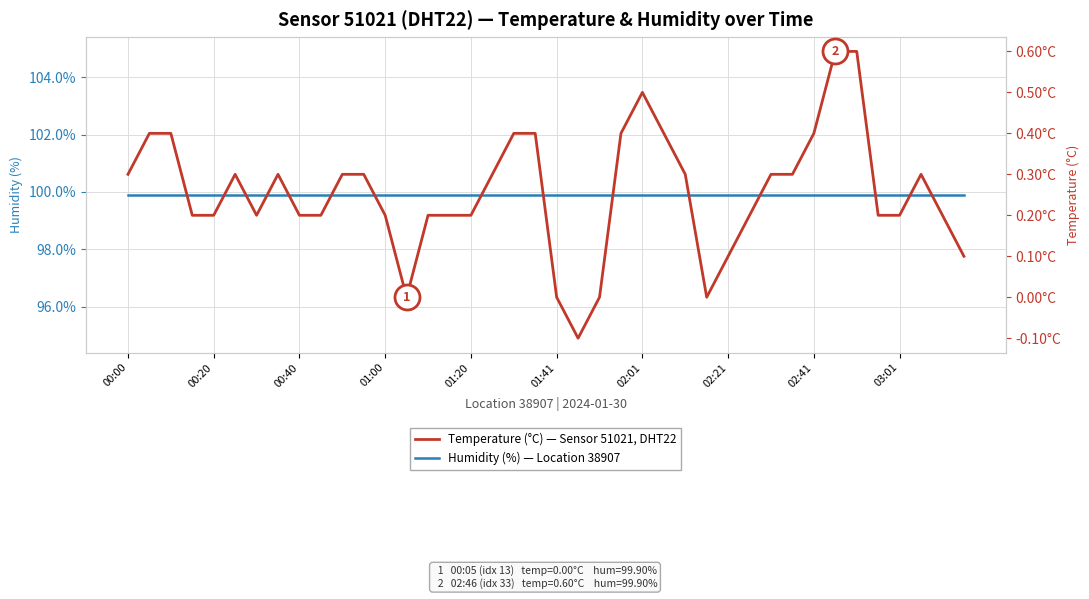

In Temperature (°C), how many points are higher than both neighbors (excluding endpoints)?

4